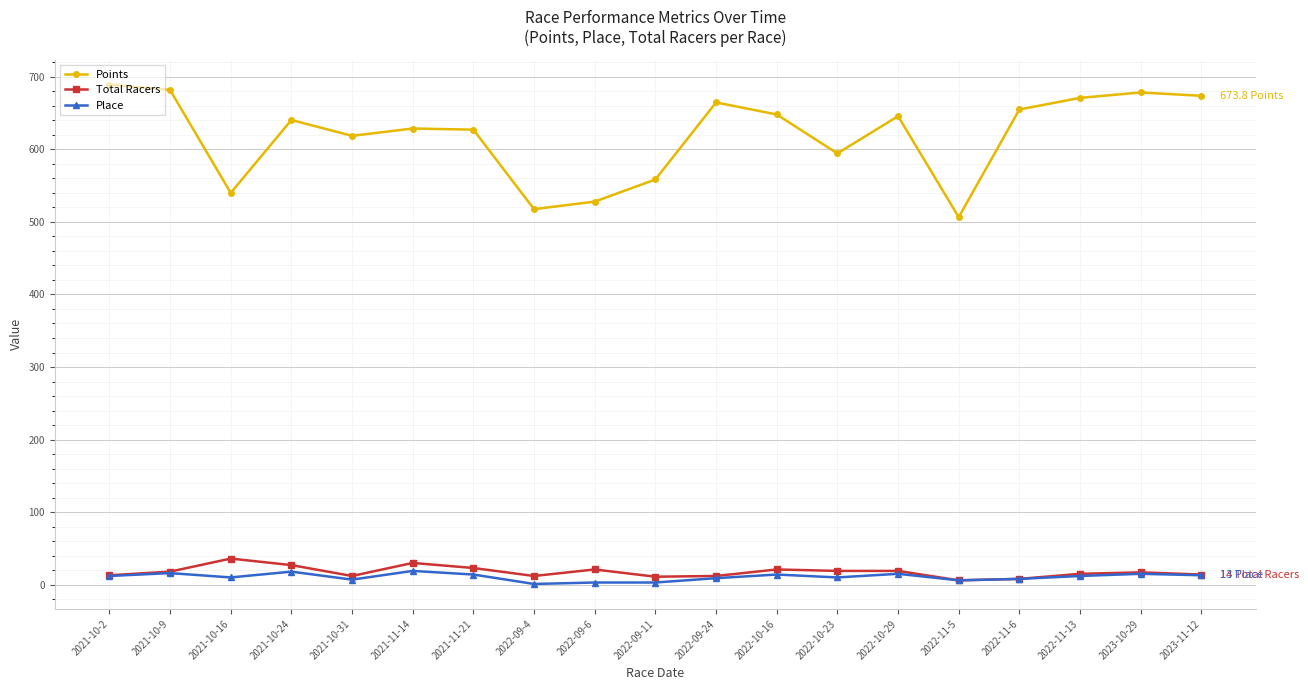

Where does the Total Racers series first go above 17?

2021-10-9